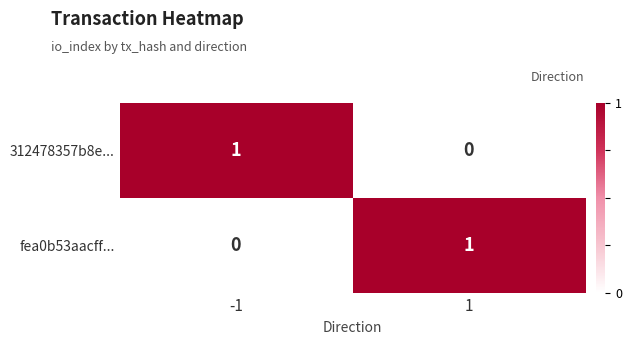

Rank the series at -1 from lowest to highest value.

fea0b53aacff..., 312478357b8e...